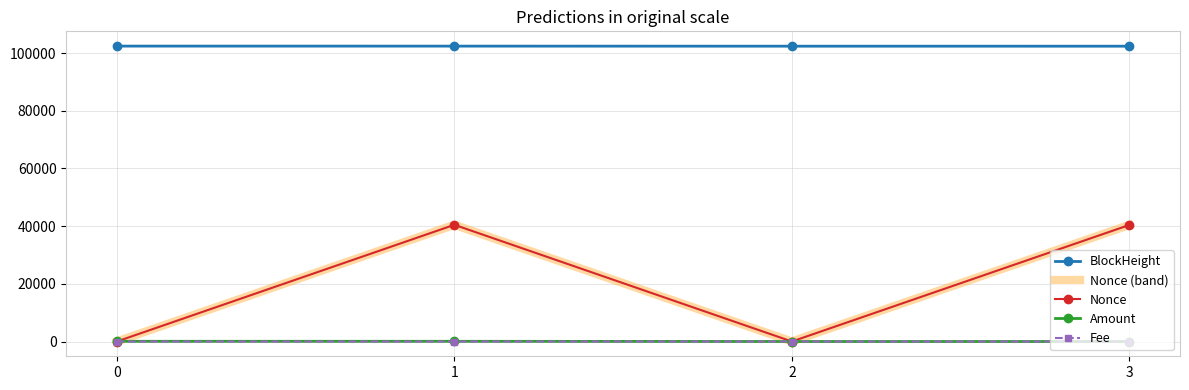

How many BlockHeight values are between 102396 and 102424?

3